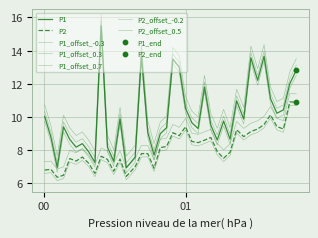

How many lines are shown in the chart?

7